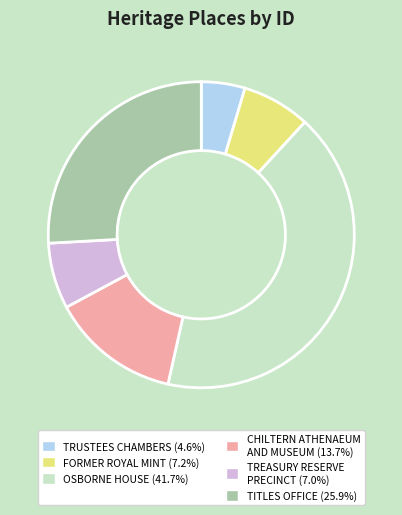

Is the sum of FORMER ROYAL MINT (7.2%) and TITLES OFFICE (25.9%) greater than half?

No